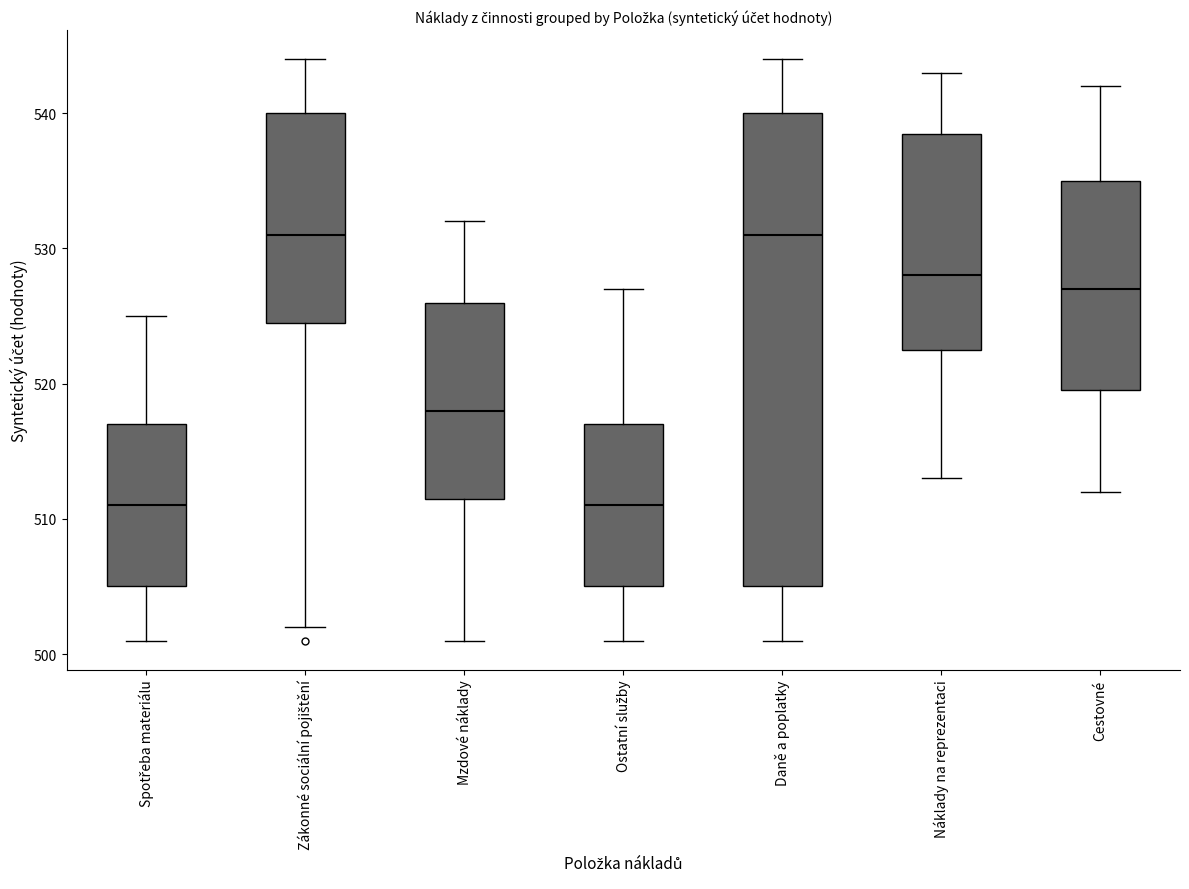

Reading left to right, read every box against the y-axis: the position of its median line, the range the box covers, and the ends of its whiskers. The values are not printed on the chart, so give them approximately, as read against the axis.

Spotřeba materiálu: median 511, box 505 to 517, whiskers 501 to 525
Zákonné sociální pojištění: median 531, box 525 to 540, whiskers 502 to 544
Mzdové náklady: median 518, box 512 to 526, whiskers 501 to 532
Ostatní služby: median 511, box 505 to 517, whiskers 501 to 527
Daně a poplatky: median 531, box 505 to 540, whiskers 501 to 544
Náklady na reprezentaci: median 528, box 523 to 539, whiskers 513 to 543
Cestovné: median 527, box 520 to 535, whiskers 512 to 542